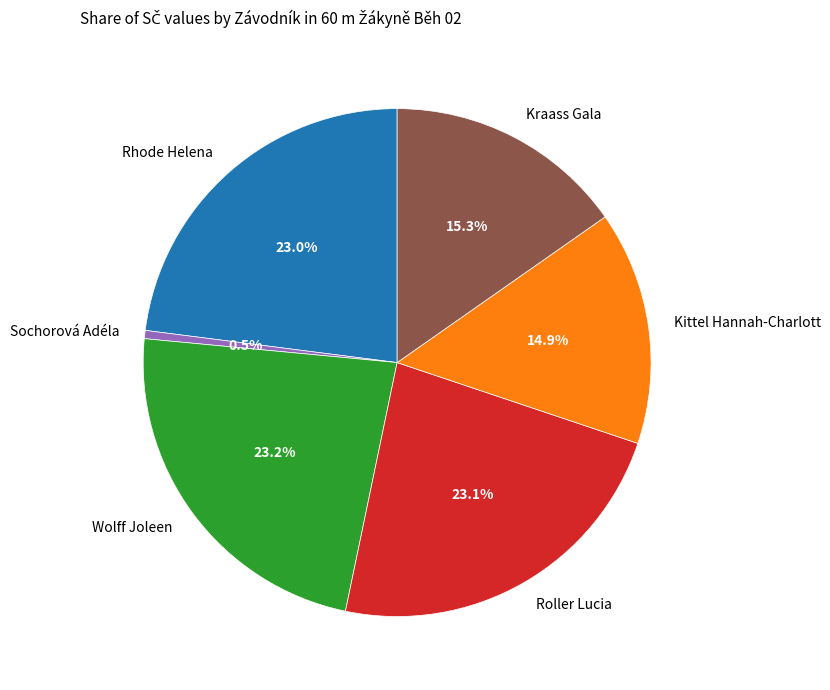

Does any single category account for the majority?

No